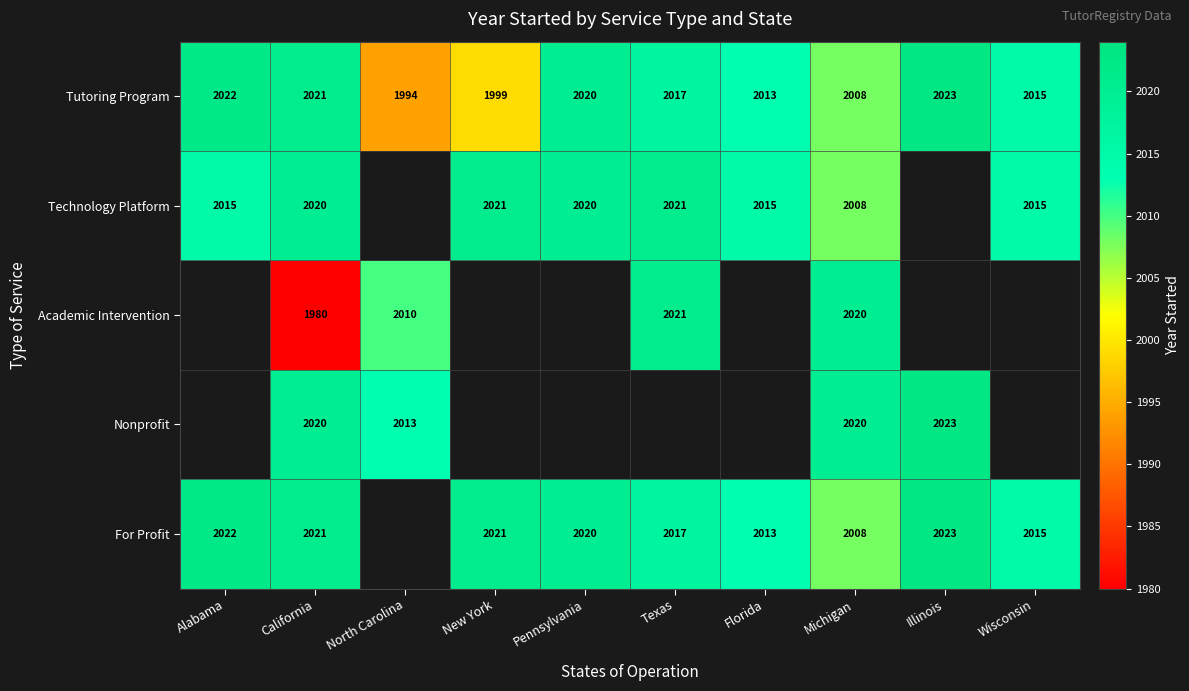

What is the approximate value of Tutoring Program at North Carolina?

1994